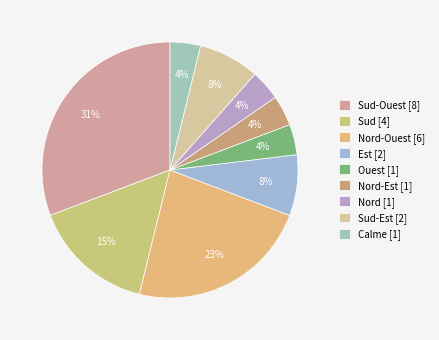

Count the number of slices in the pie.

9